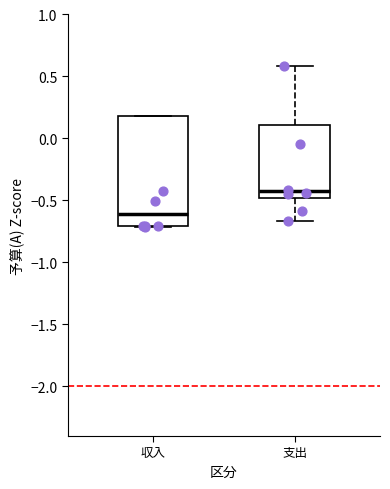

Reading left to right, transcribe this box plot: for each box, give where its median line is, the range the box spans, and where its two whiskers end, as read against the y-axis. The values are not printed on the chart, so give them approximately, as read against the axis.

収入: median -0.60, box -0.70 to 0.20, whiskers -0.70 to 0.20
支出: median -0.45, box -0.50 to 0.10, whiskers -0.65 to 0.60